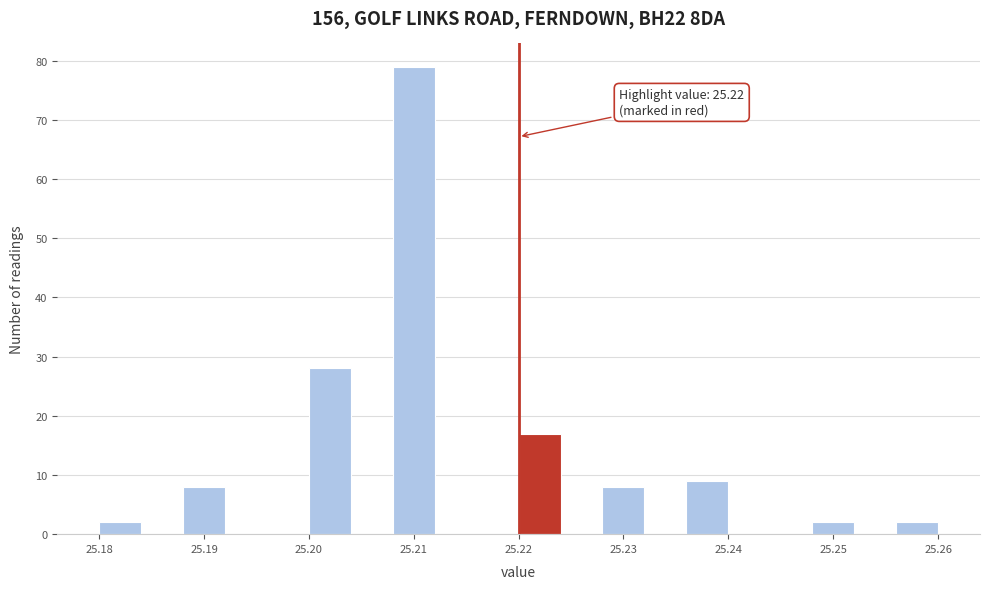

Which range on the x-axis has the tallest bar?

25.208 to 25.212